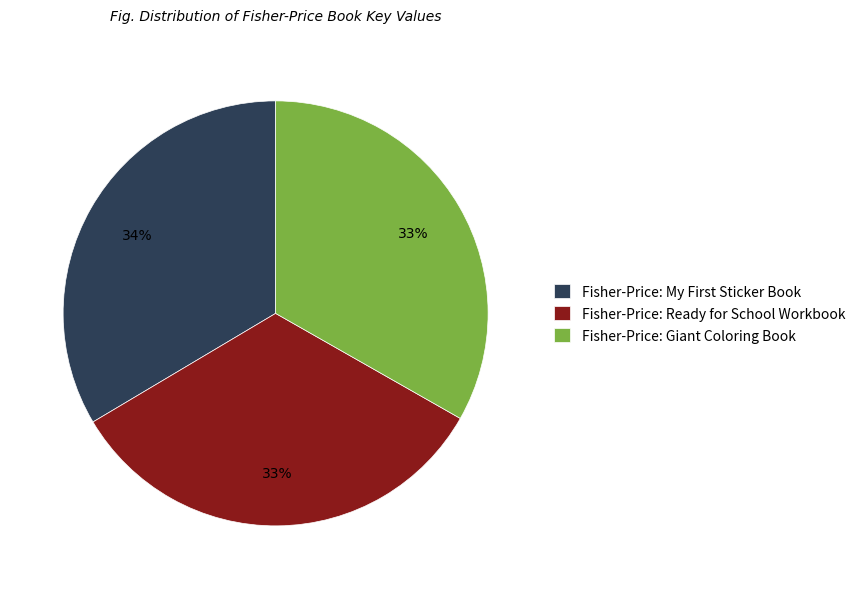

To the nearest percent, what is the average slice percentage?

33%